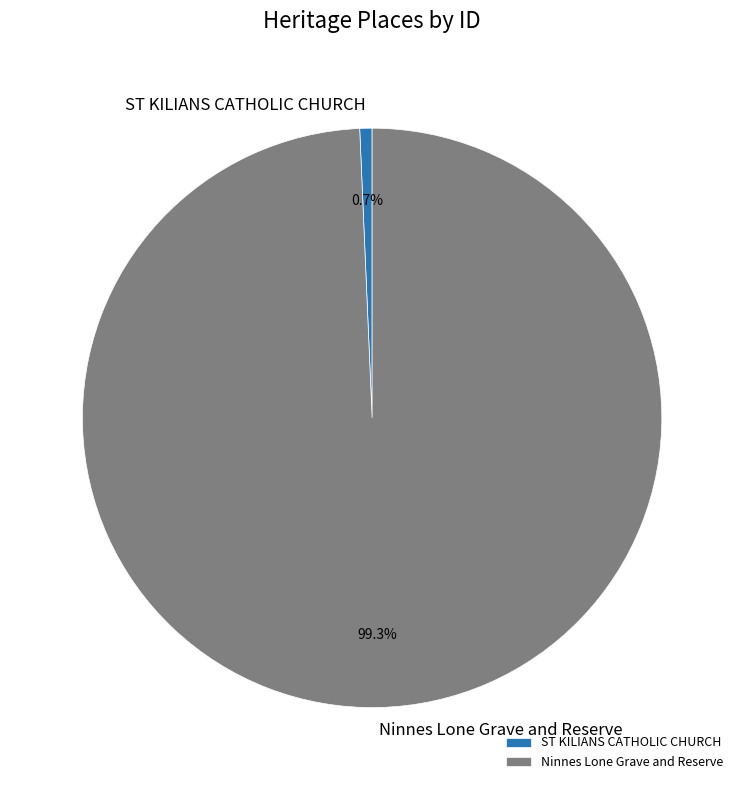

Is it true that Ninnes Lone Grave and Reserve is 89% of the pie?

False